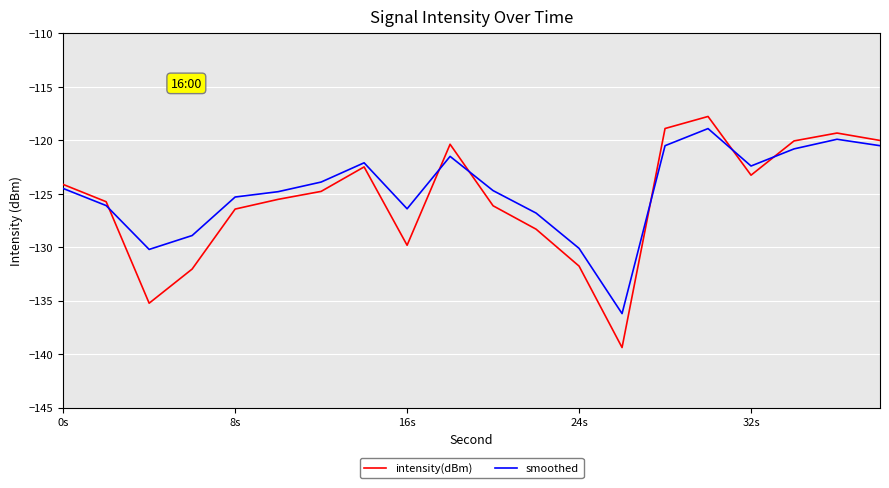

What is the sum of all intensity(dBm) values?

-2511.4